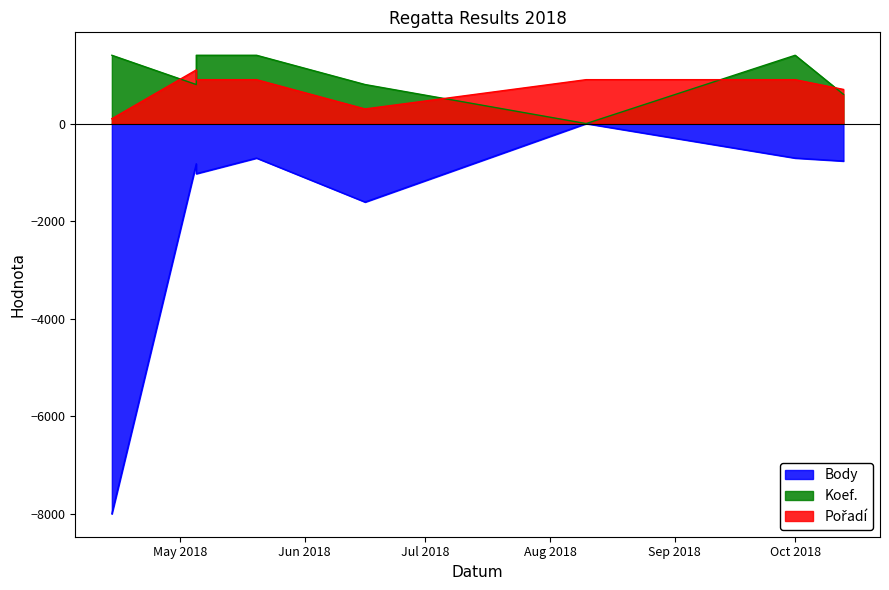

True or false: Koef. and Body intersect in this chart.

False